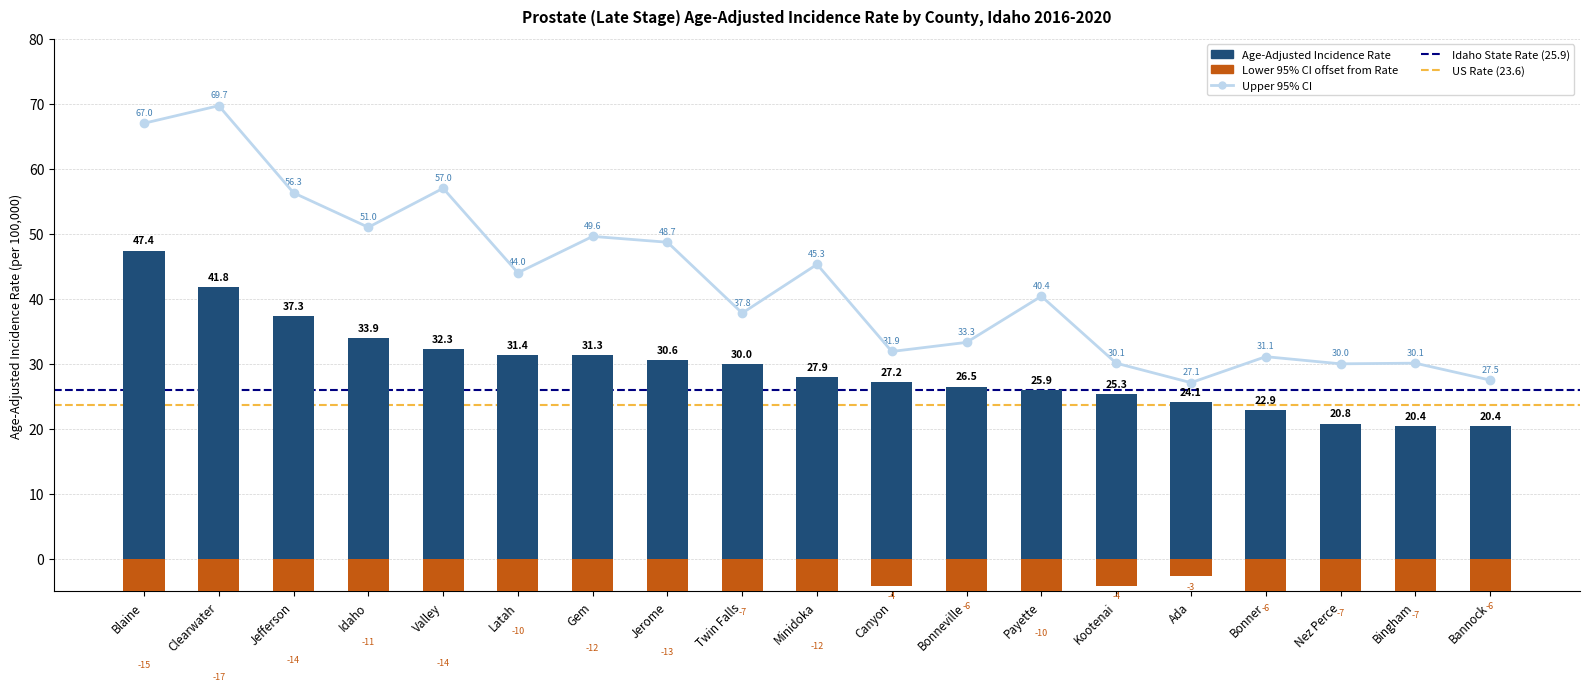

Which has a higher value, Bingham or Ada?

Bingham